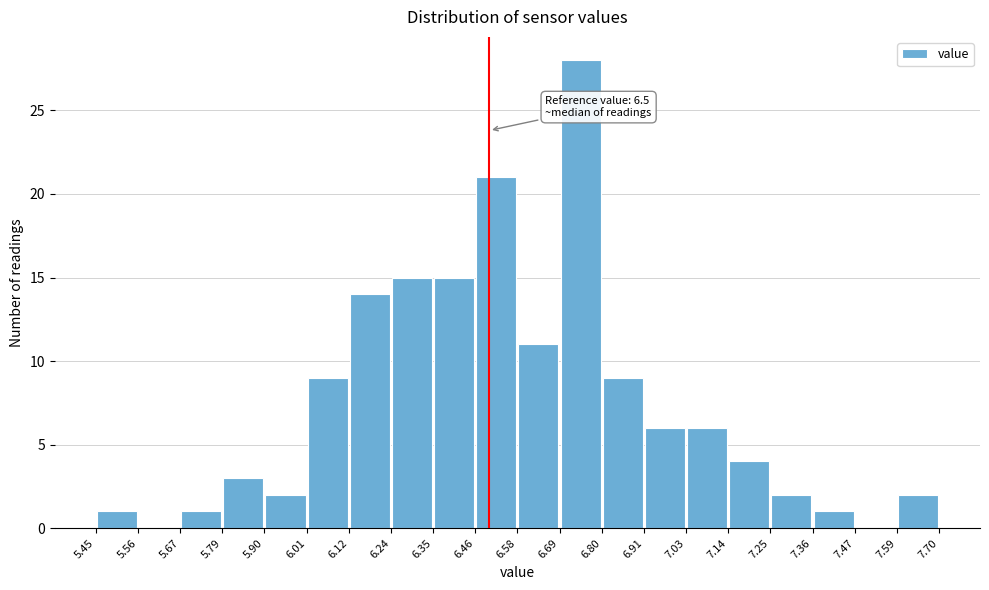

Which range on the x-axis has the tallest bar?

6.69 to 6.80